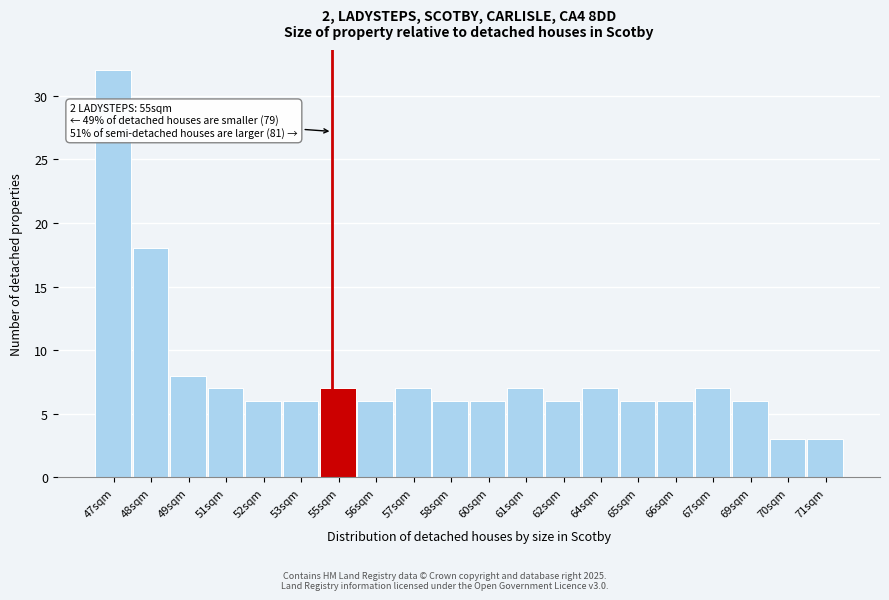

Reading right to left, list all the values displayed in this chart.

3	3	6	7	6	6	7	6	7	6	6	7	6	7	6	6	7	8	18	32